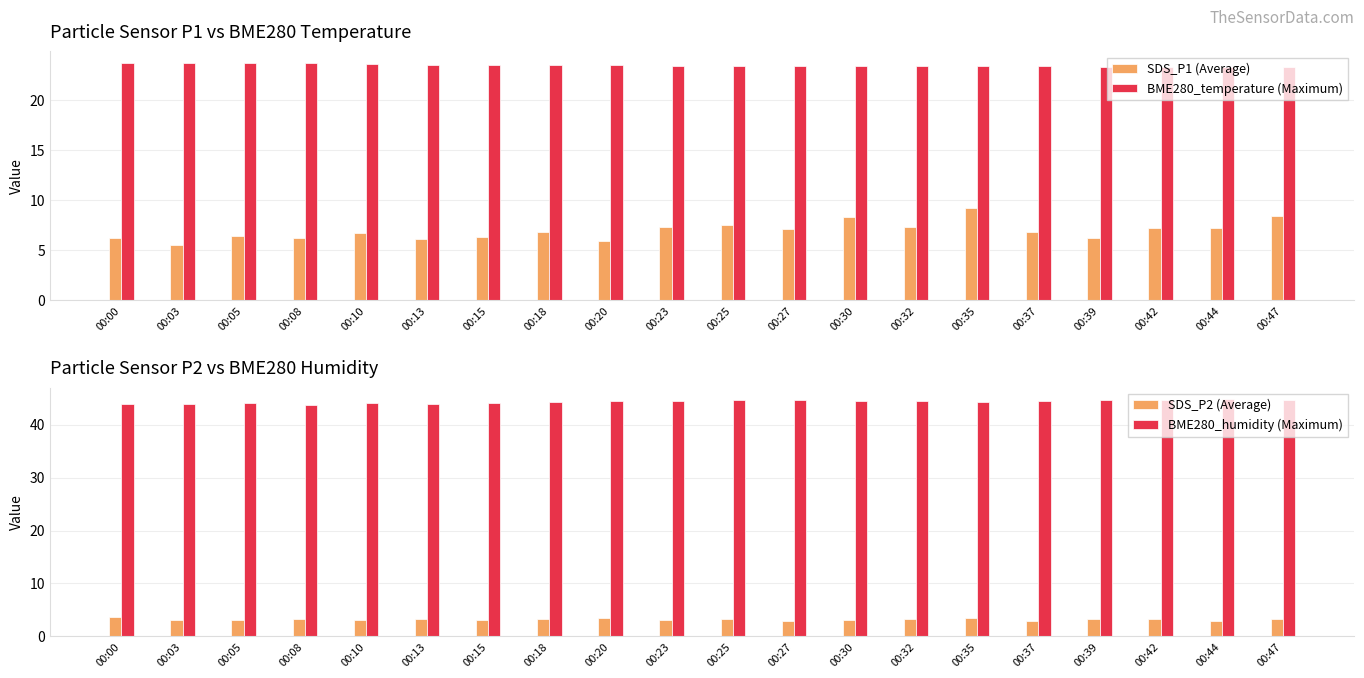

What is the total value across all series at 00:03?

76.2